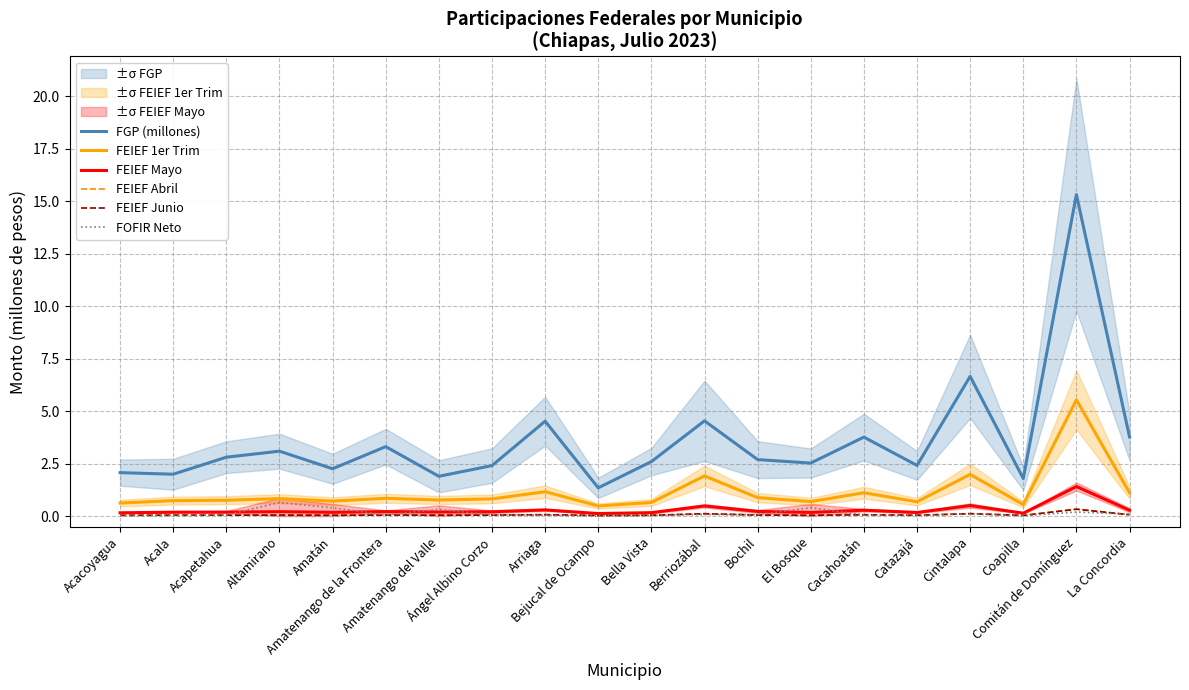

At which category does the chart reach its peak across all series?

Comitán de Domínguez